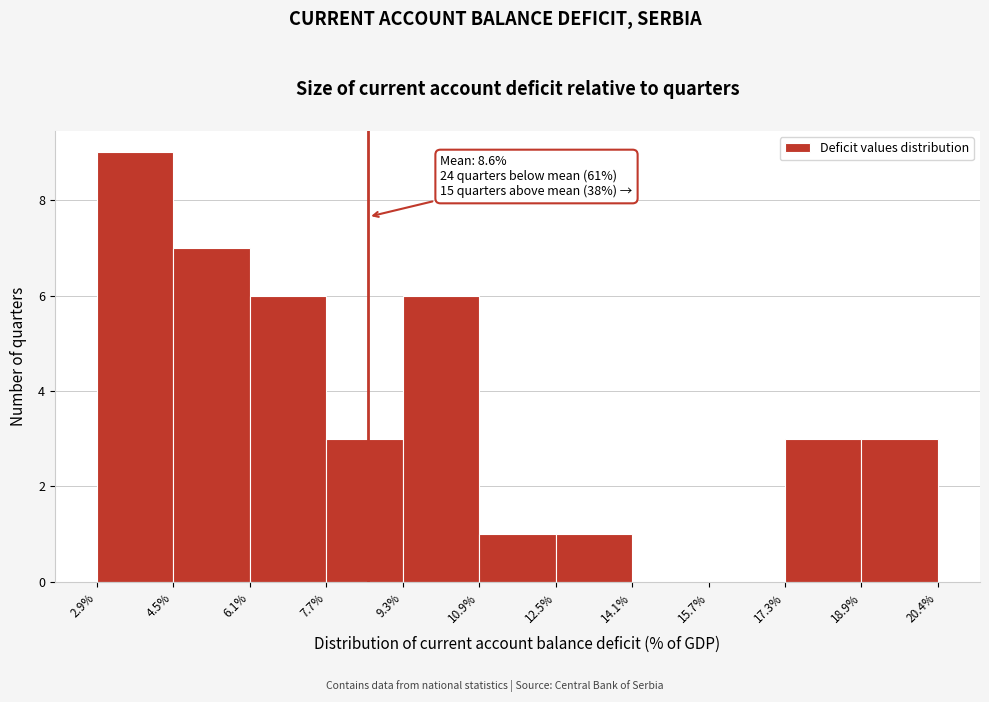

Over which range of the x-axis is the bar tallest?

2.9% to 4.5%